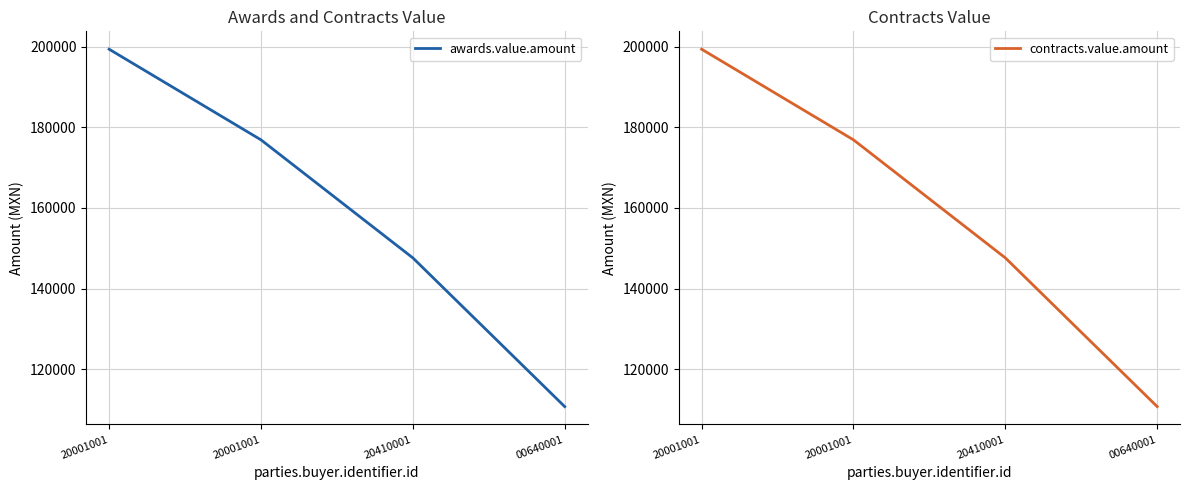

How many series are shown in this chart?

2